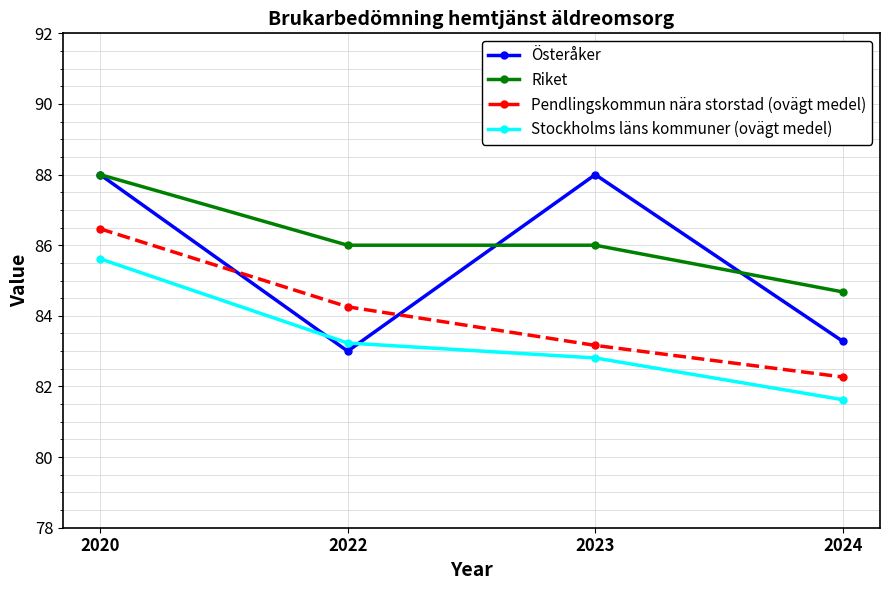

Between 2022 and 2023, which series saw the biggest shift?

Österåker